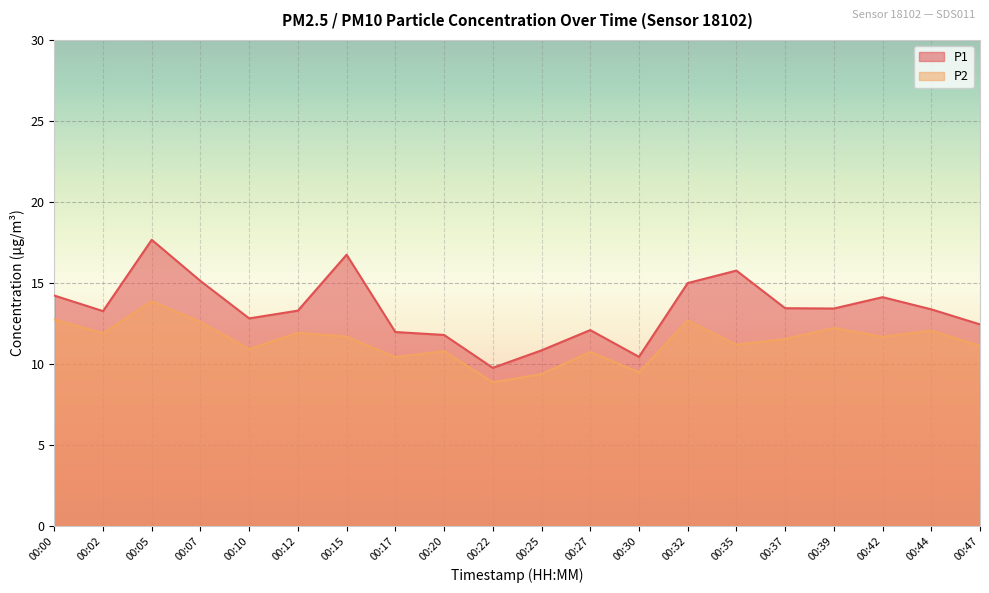

True or false: P1 and P2 cross at least once.

False